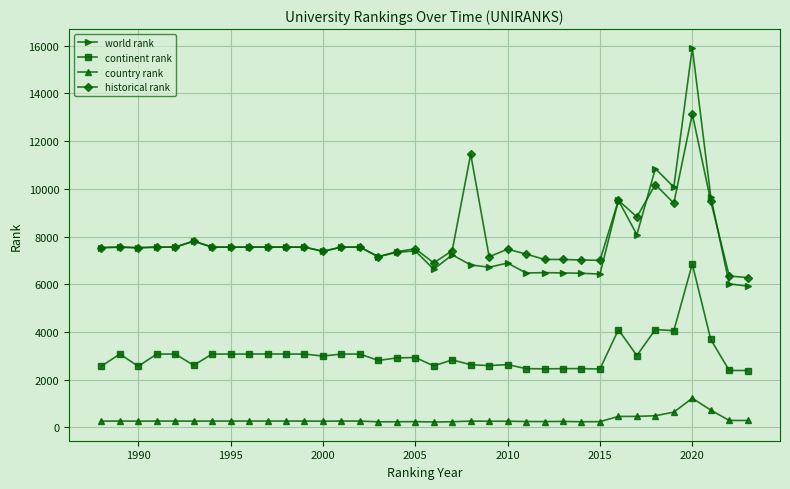

What is the value of the world rank point at the 1st from the left?

7537